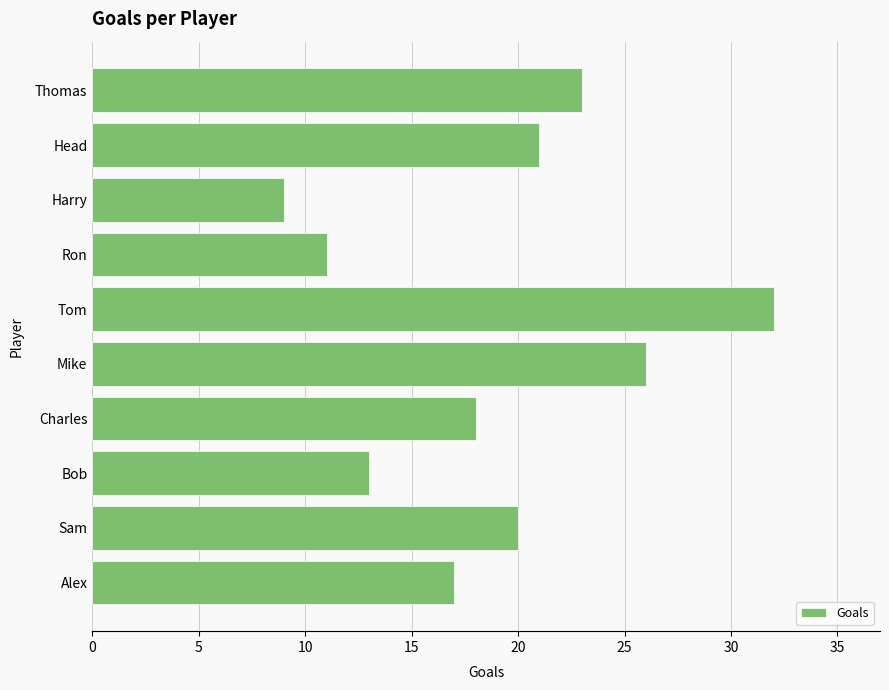

How many values are below 20?

5